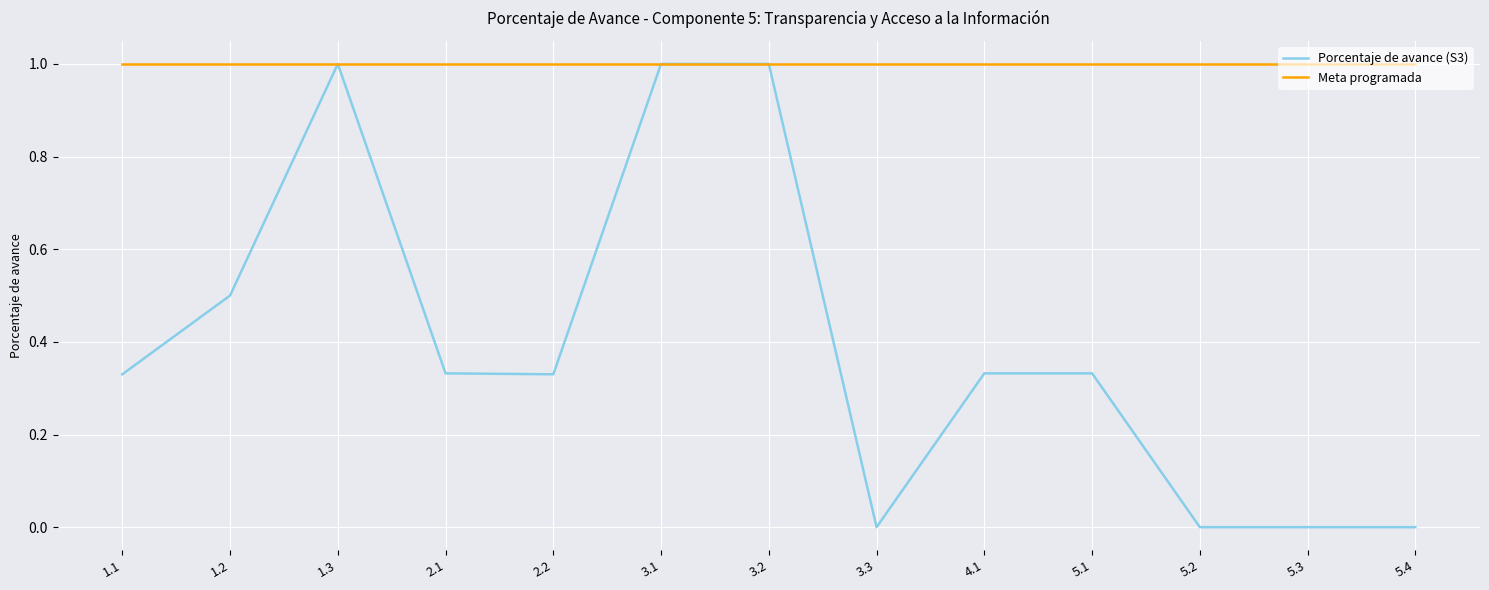

Rank the series by their average value, from lowest to highest.

Porcentaje de avance (S3), Meta programada